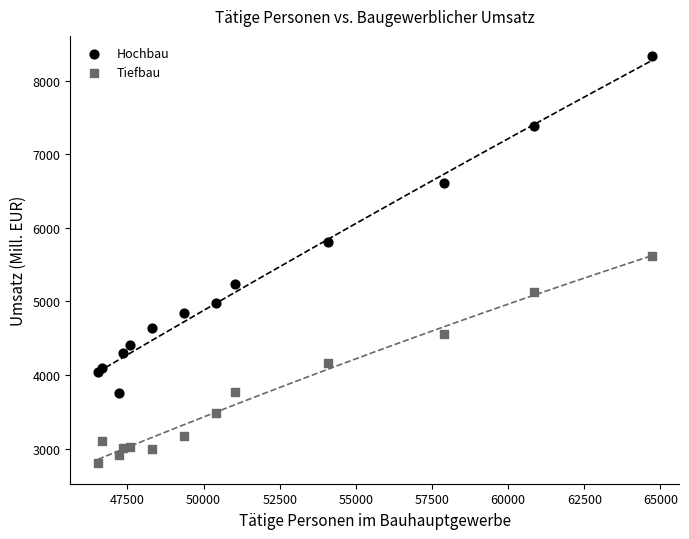

What are all the series names shown in the legend?

Hochbau, Tiefbau